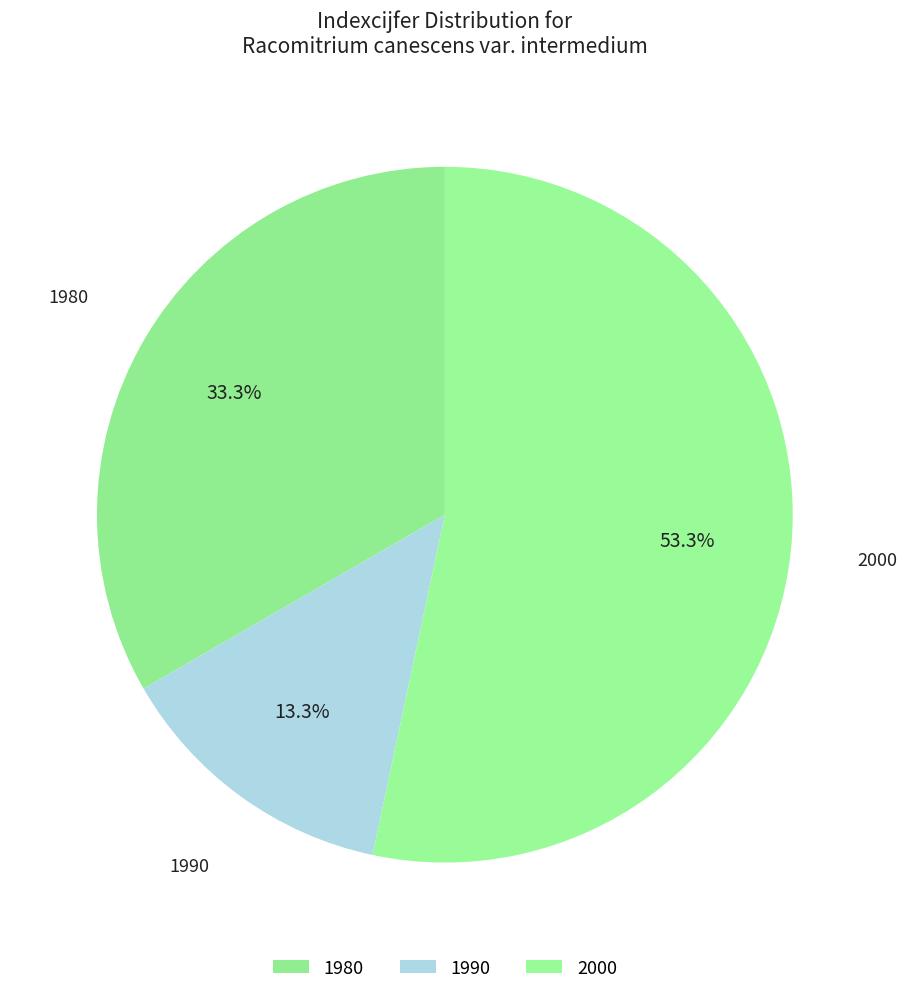

Count the number of slices in the pie.

3